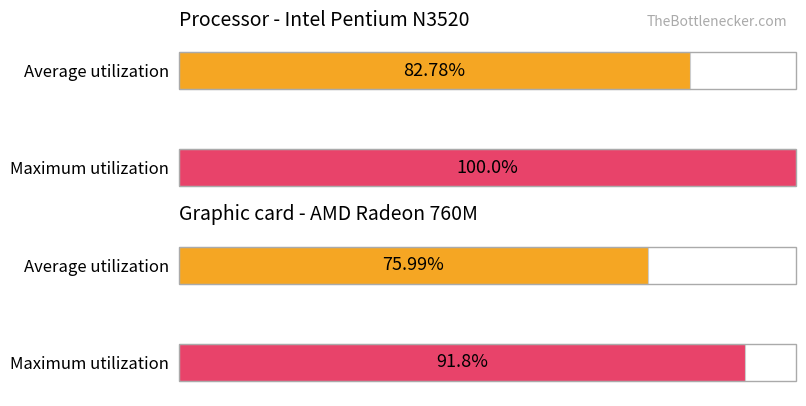

Rank the series at 9 from highest to lowest value.

Maximum utilization, Average utilization